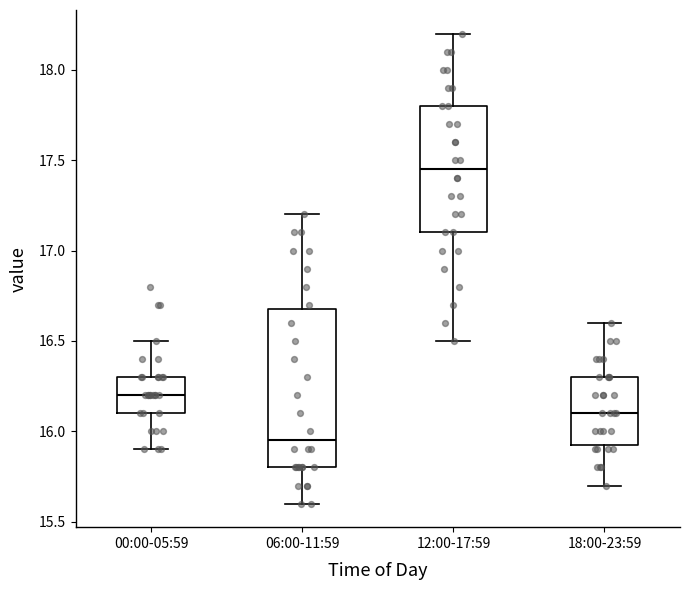

Reading left to right, read every box against the y-axis: the position of its median line, the range the box covers, and the ends of its whiskers. The values are not printed on the chart, so give them approximately, as read against the axis.

00:00-05:59: median 16.20, box 16.10 to 16.30, whiskers 15.90 to 16.50
06:00-11:59: median 15.95, box 15.80 to 16.70, whiskers 15.60 to 17.20
12:00-17:59: median 17.45, box 17.10 to 17.80, whiskers 16.50 to 18.20
18:00-23:59: median 16.10, box 15.95 to 16.30, whiskers 15.70 to 16.60